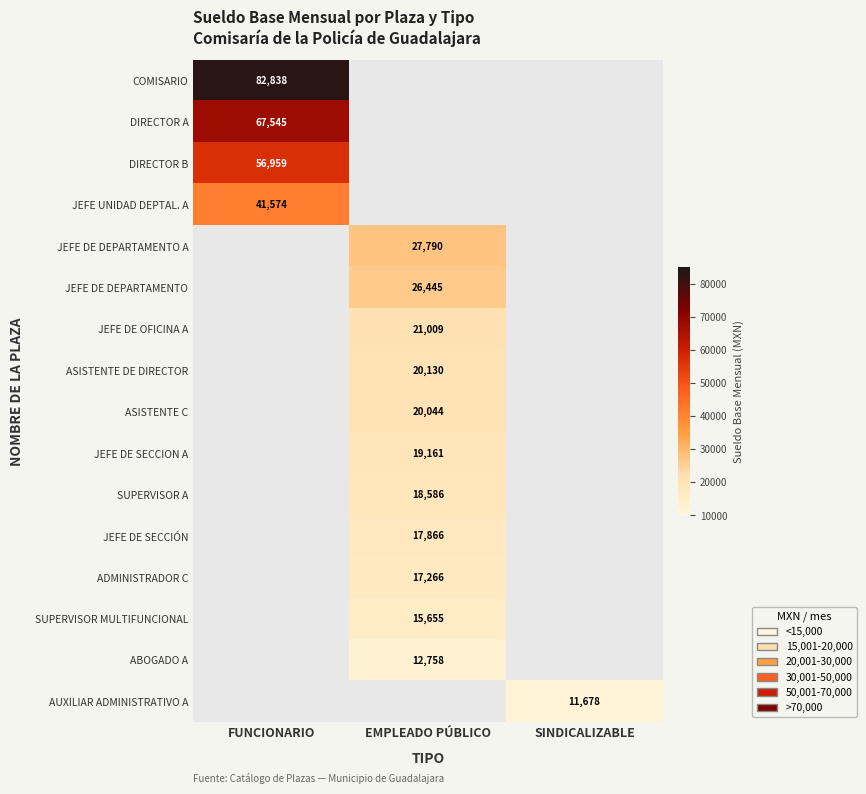

What is the greatest value displayed?

82838.3